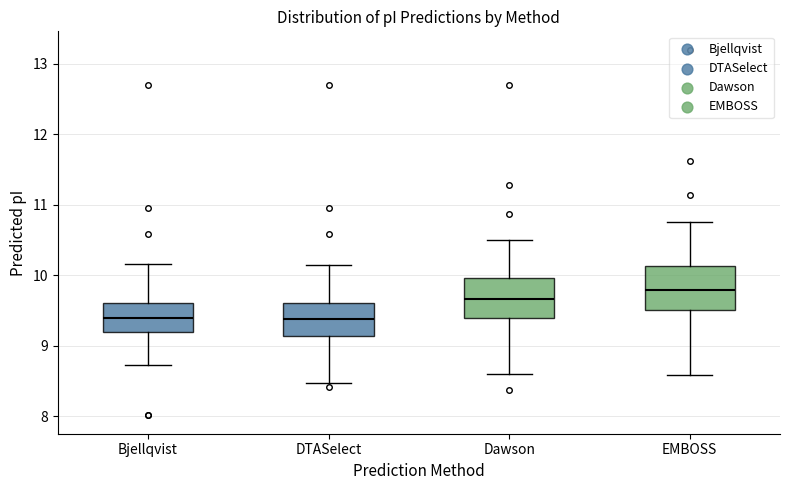

Where is the lower edge of the box for Dawson on the y-axis? The values are not printed on the chart, so give them approximately, as read against the axis.

9.4